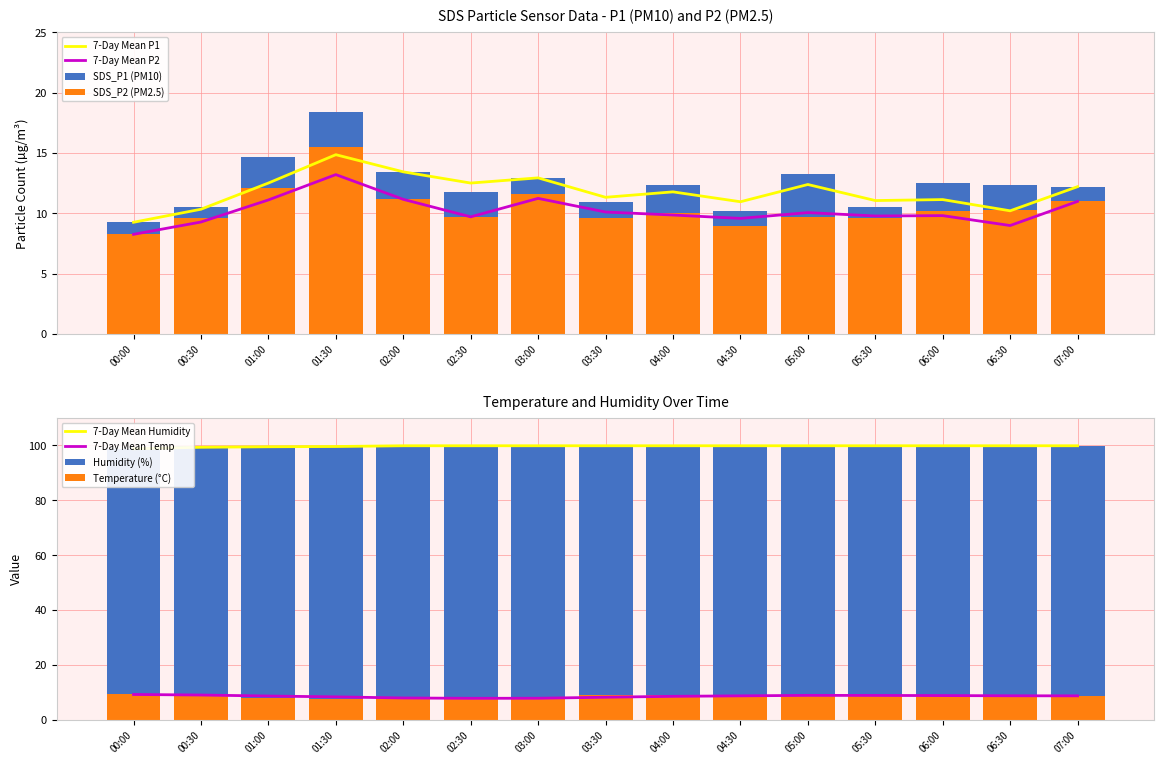

Is it true that Humidity equals 99.9 at 04:30?

True